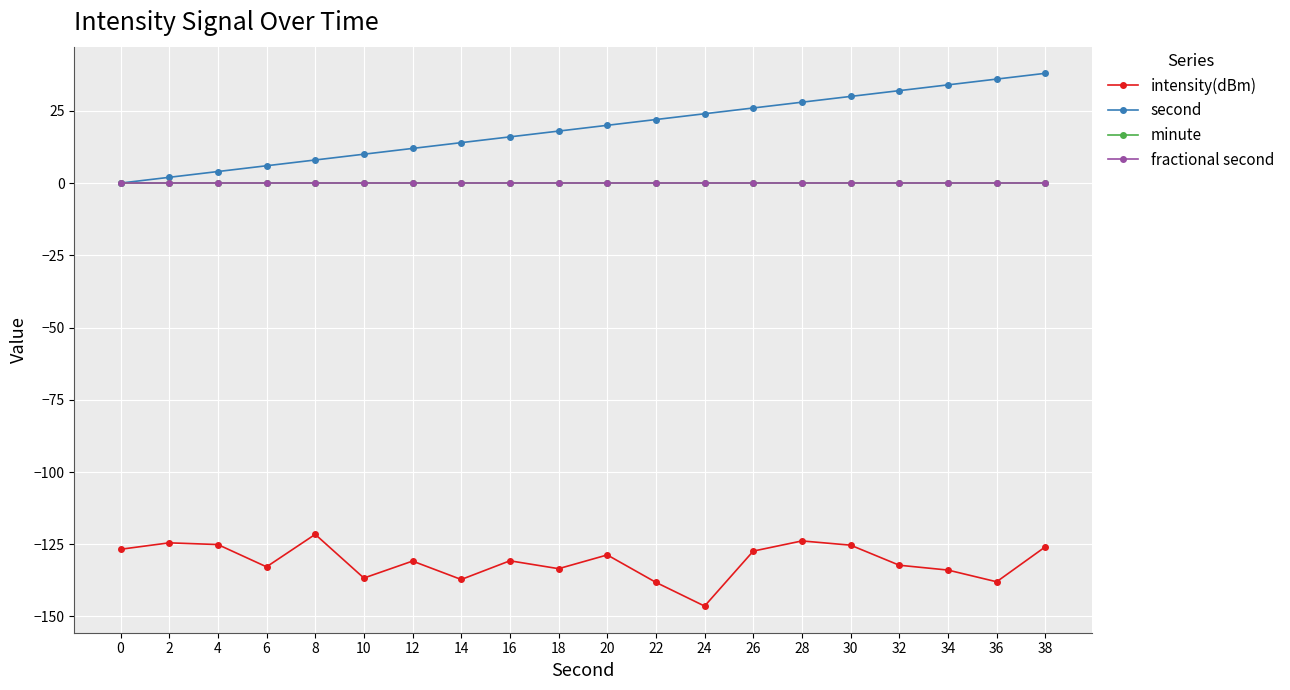

Which has a higher value, 14 or 36?

14